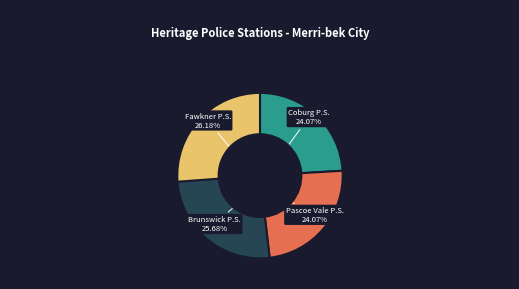

Is Fawkner P.S. 26.18% the majority of the pie?

No